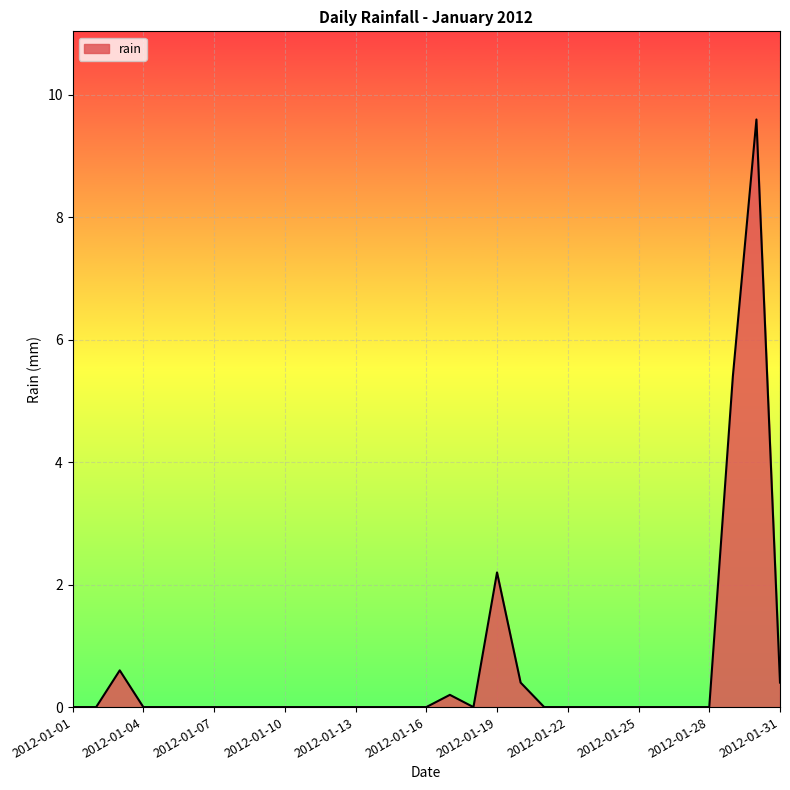

What is the difference between the maximum and minimum values?

9.6